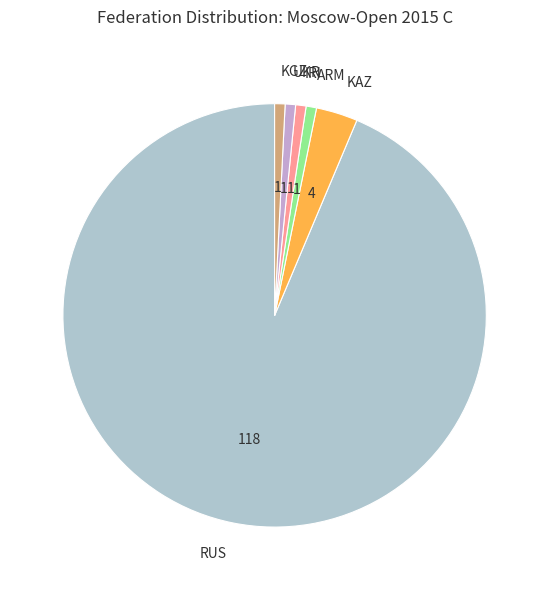

Is the sum of ARM and KGZ greater than half?

No